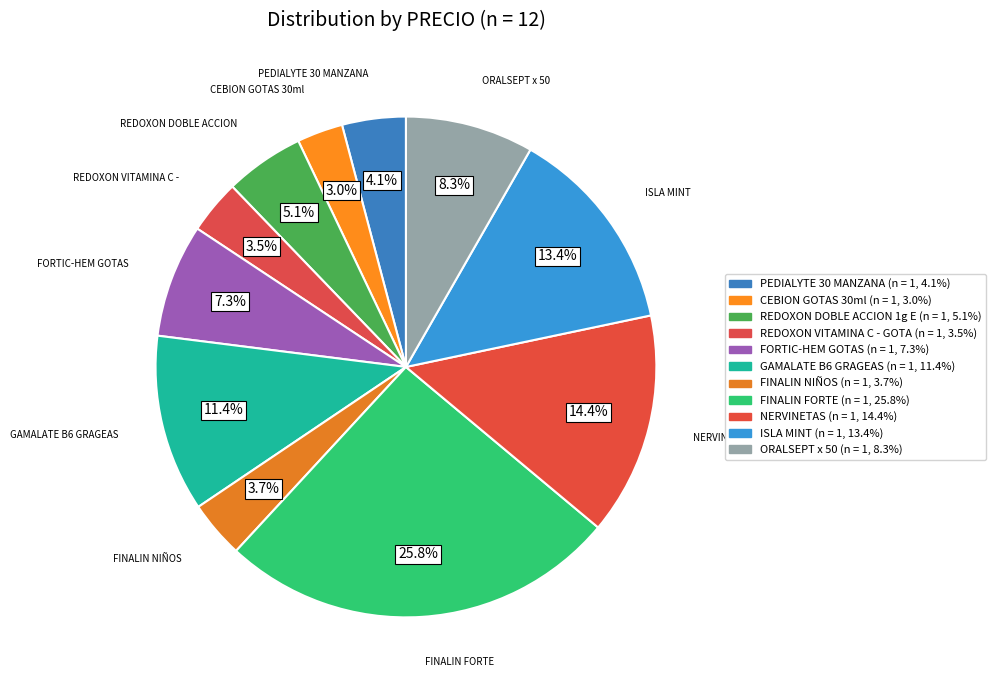

Count the number of slices in the pie.

11